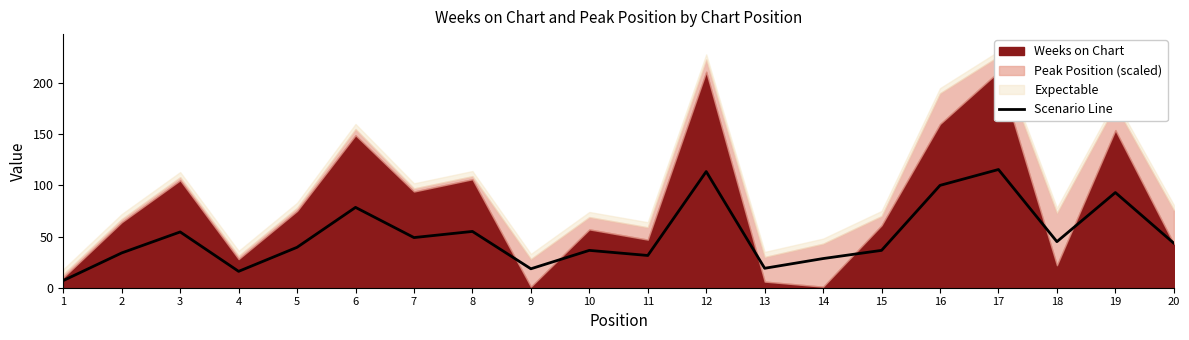

Reading left to right, what are all the values shown in this chart?

1=7.0	2=34.0	3=54.5	4=16.0	5=39.5	6=78.5	7=49.0	8=55.0	9=18.5	10=36.5	11=31.5	12=113.5	13=19.0	14=28.5	15=36.5	16=100.0	17=115.5	18=45.0	19=93.0	20=43.5